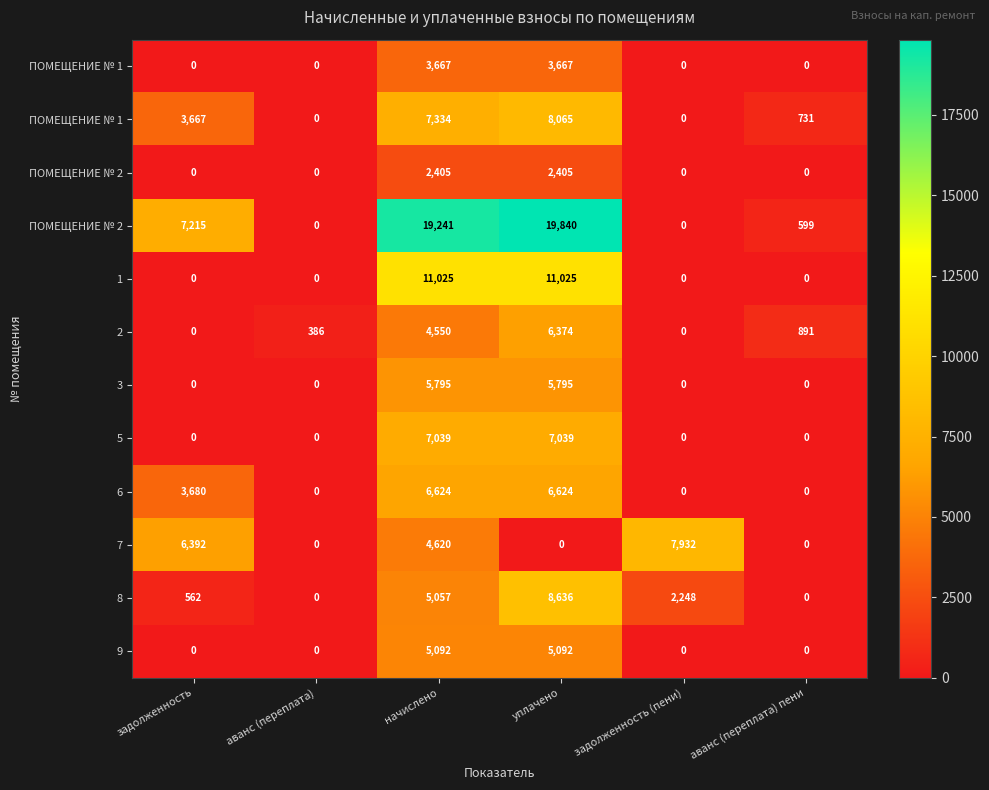

What is the spread (max minus min) of values at задолженность?

7215.4